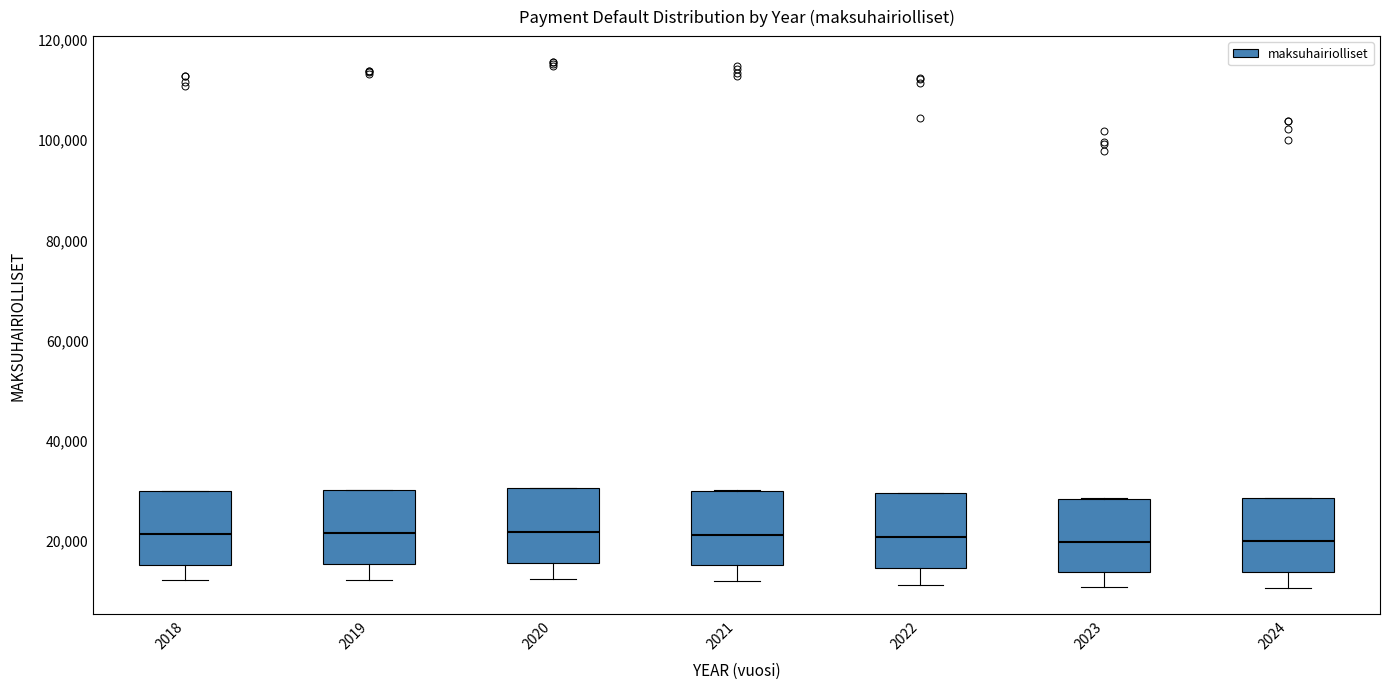

Reading left to right, transcribe this box plot: for each box, give where its median line is, the range the box spans, and where its two whiskers end, as read against the y-axis. The values are not printed on the chart, so give them approximately, as read against the axis.

2018: median 22000, box 16000 to 30000, whiskers 12000 to 30000
2019: median 22000, box 16000 to 30000, whiskers 12000 to 30000
2020: median 22000, box 16000 to 30000, whiskers 12000 to 30000
2021: median 22000, box 14000 to 30000, whiskers 12000 to 30000
2022: median 20000, box 14000 to 30000, whiskers 12000 to 30000
2023: median 20000, box 14000 to 28000, whiskers 10000 to 28000
2024: median 20000, box 14000 to 28000, whiskers 10000 to 28000